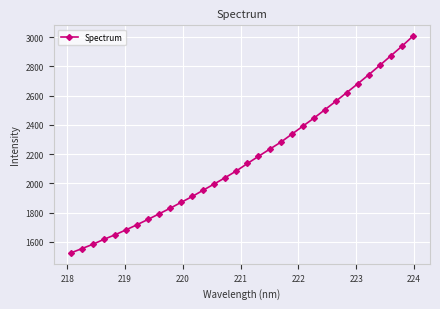

What is the value of the 15th point from the left?

2039.9